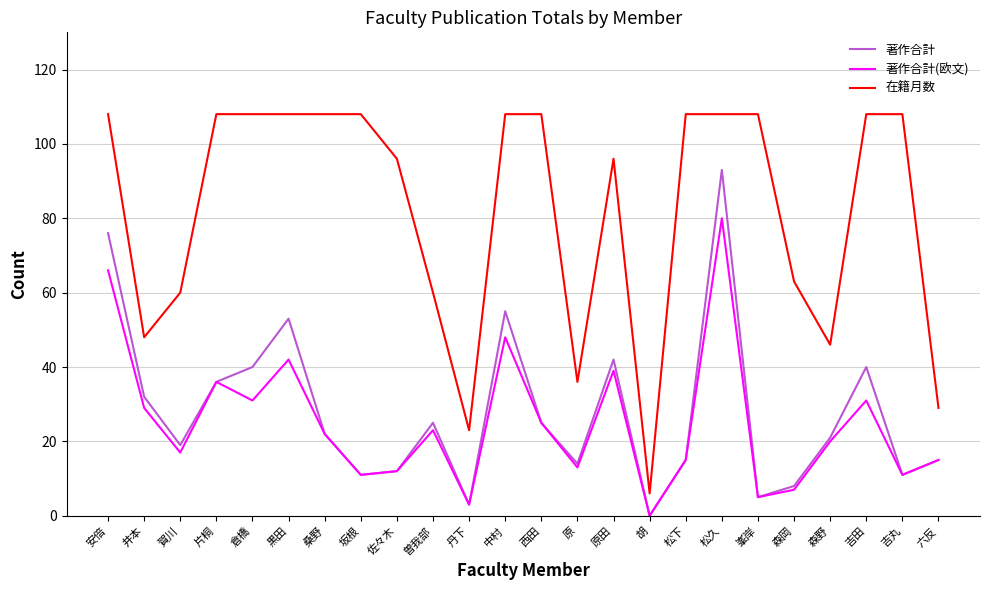

What is the sum of the 在籍月数 values at 倉橋 and 松下?

216